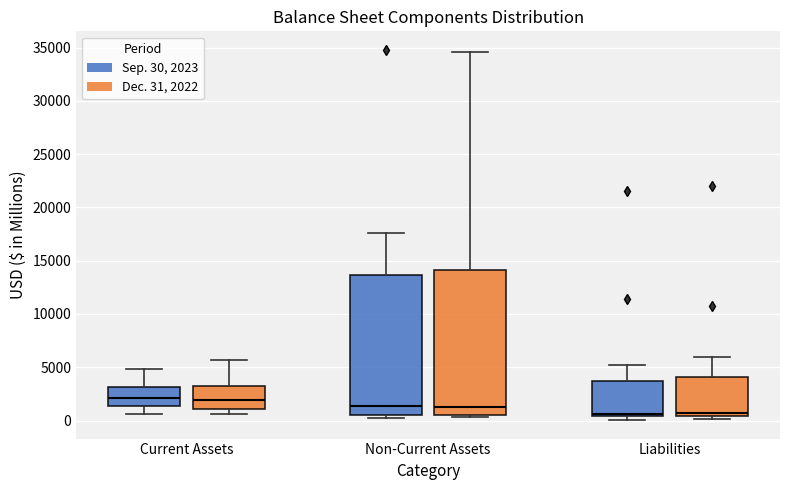

Reading left to right, read every box against the y-axis: the position of its median line, the range the box covers, and the ends of its whiskers. The values are not printed on the chart, so give them approximately, as read against the axis.

Current Assets (Sep. 30, 2023): median 2000, box 1500 to 3000, whiskers 500 to 5000
Current Assets (Dec. 31, 2022): median 2000, box 1000 to 3500, whiskers 500 to 5500
Non-Current Assets (Sep. 30, 2023): median 1500, box 500 to 13500, whiskers 500 (just below the box's lower edge) to 17500
Non-Current Assets (Dec. 31, 2022): median 1500, box 500 to 14000, whiskers 500 (just below the box's lower edge) to 34500
Liabilities (Sep. 30, 2023): median 500 (just above the box's lower edge), box 500 to 3500, whiskers 0 to 5000
Liabilities (Dec. 31, 2022): median 1000, box 500 to 4000, whiskers 0 to 6000